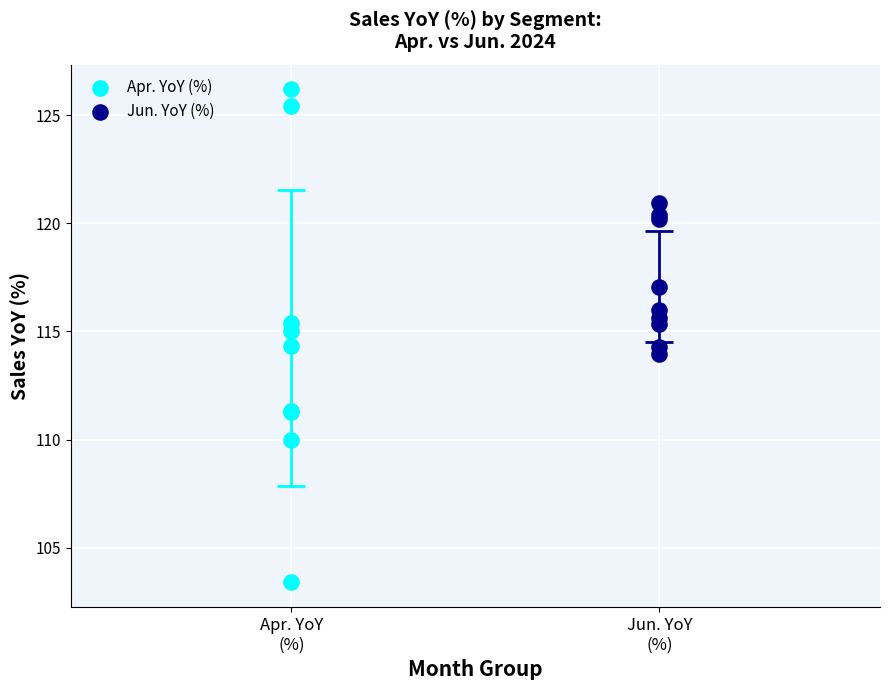

Which series has the largest Y range (max minus min)?

Apr. YoY (%)